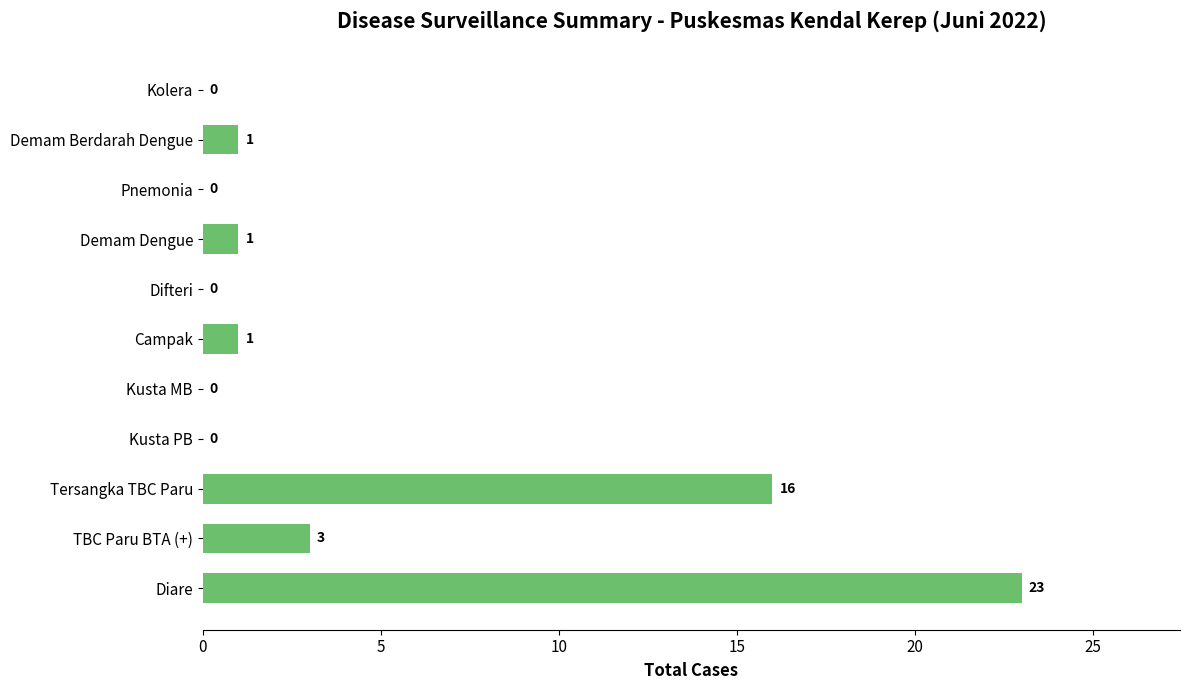

The chart shows a value of 9 at Tersangka TBC Paru. True or false?

False